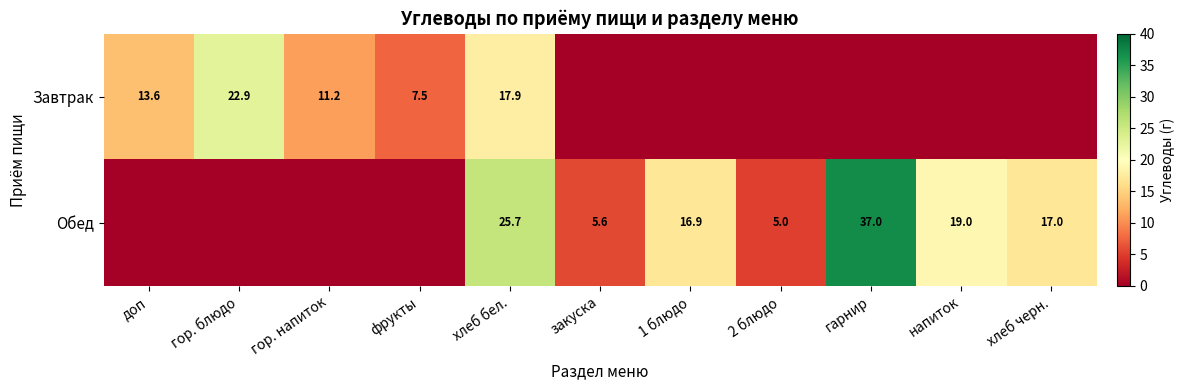

True or false: Обед has a value of 25.7 at хлеб бел..

True